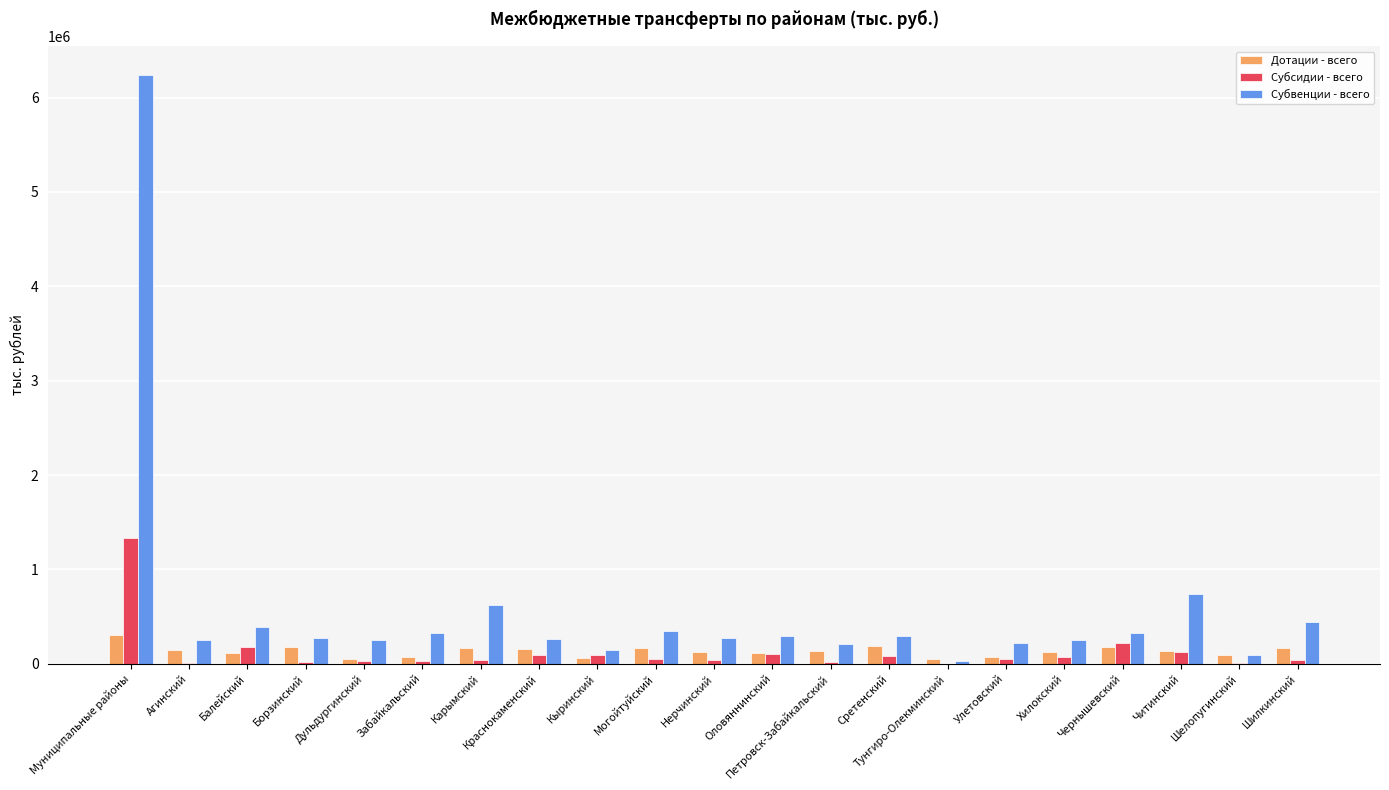

Is the value of Дотации - всего at Муниципальные районы greater than the value of Субвенции - всего at Читинский?

No